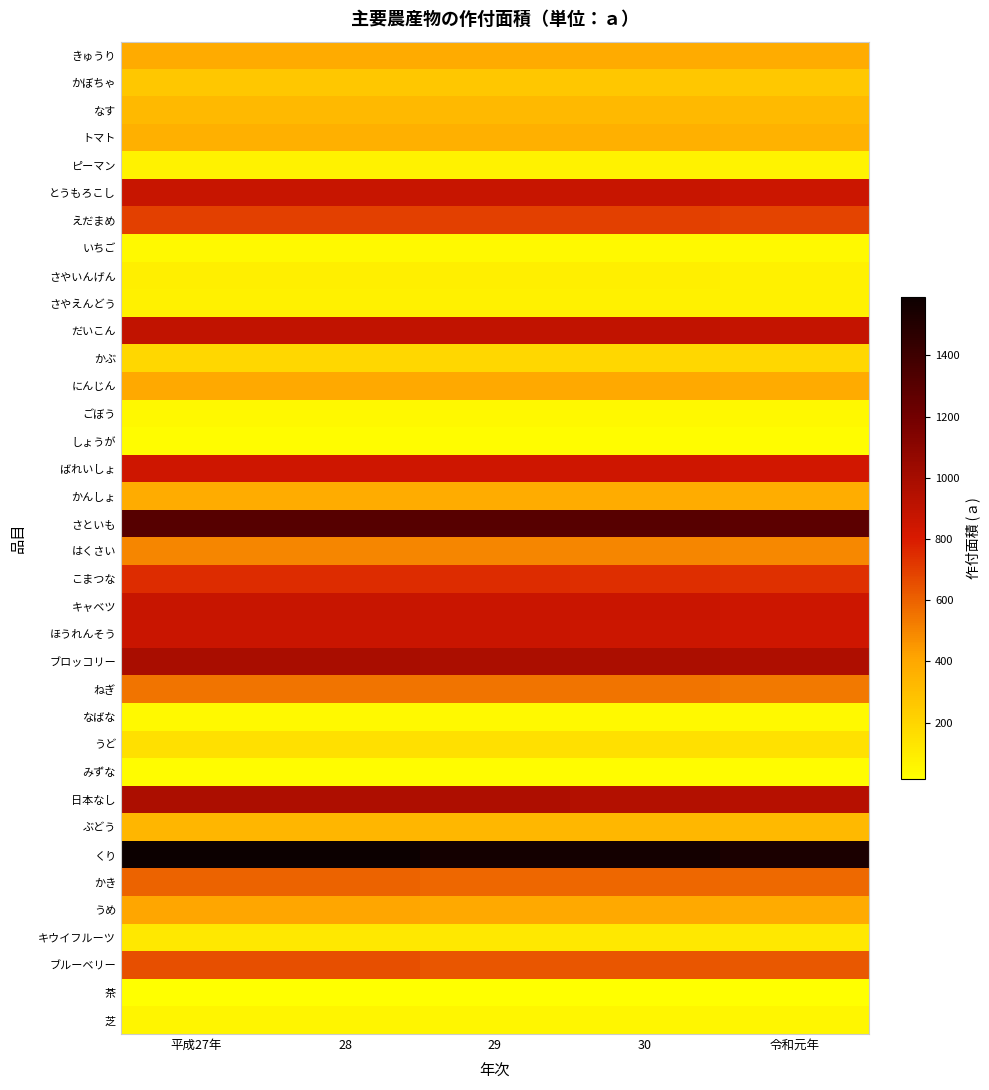

At which category is the sum across all series the highest?

平成27年